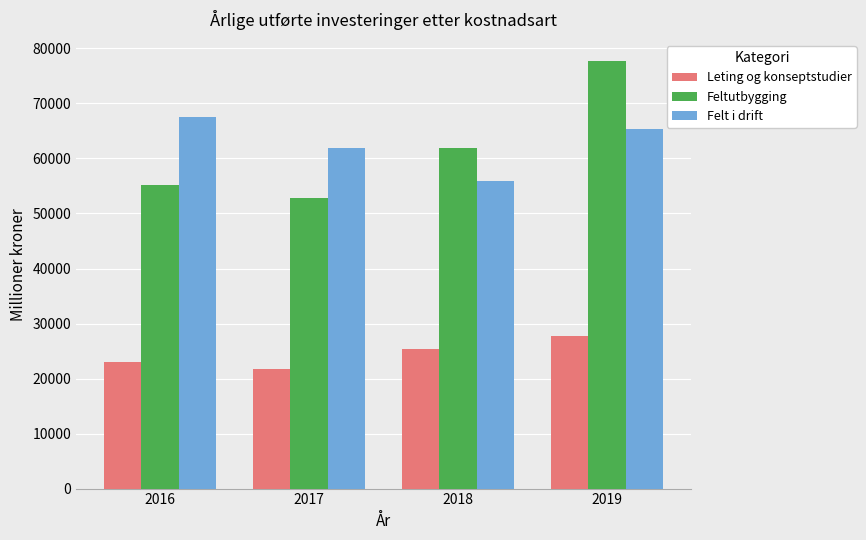

What is the difference between the maximum and second lowest values in the Felt i drift series?

5682